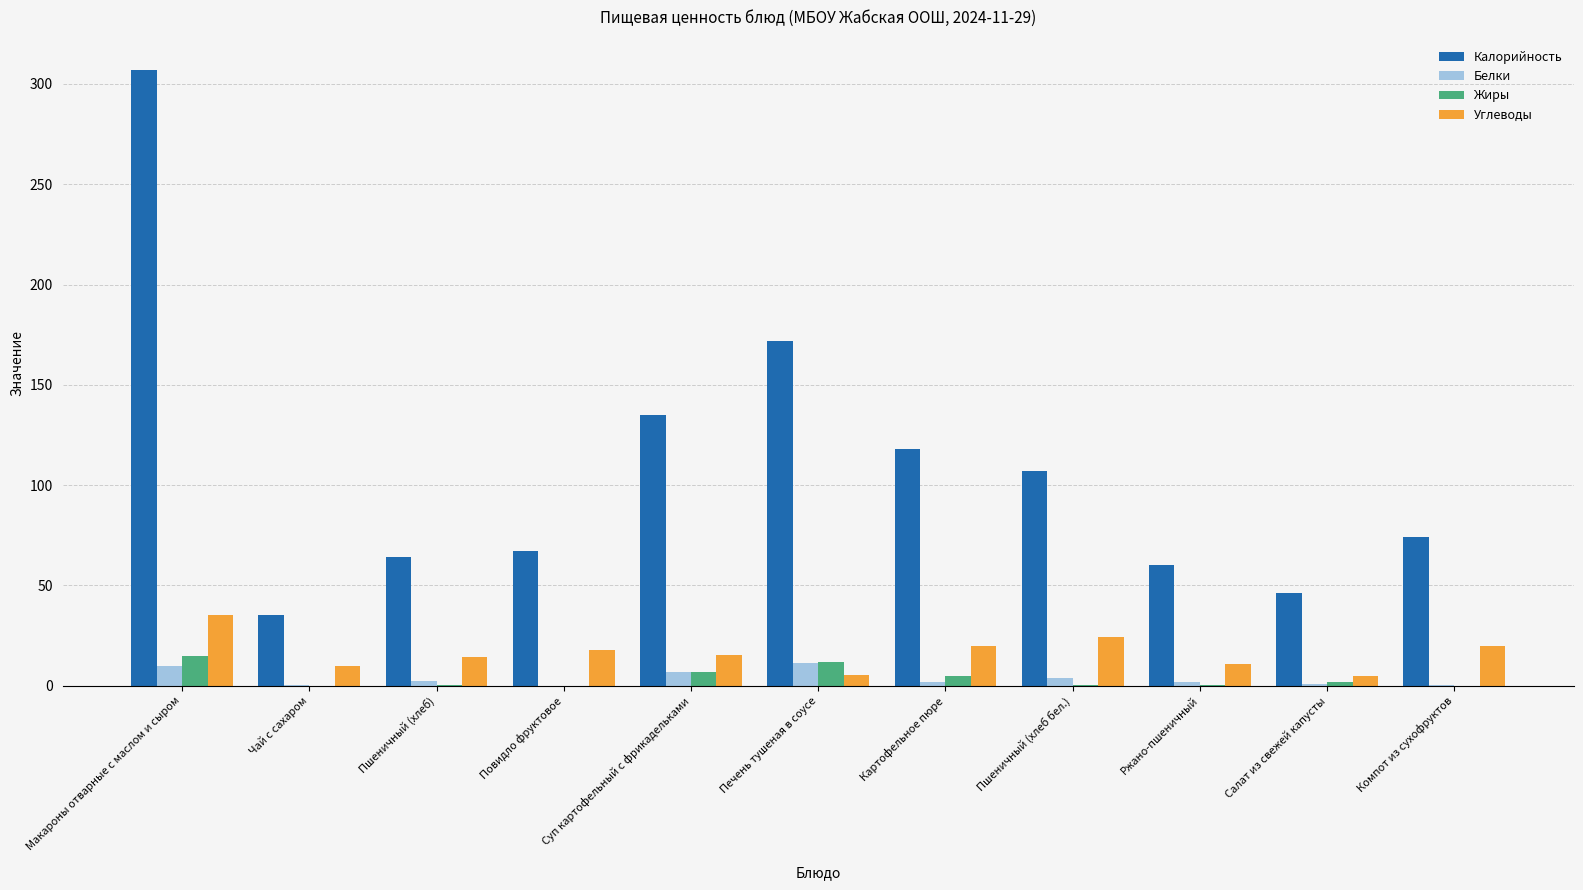

Which series has the largest total across all categories?

Калорийность